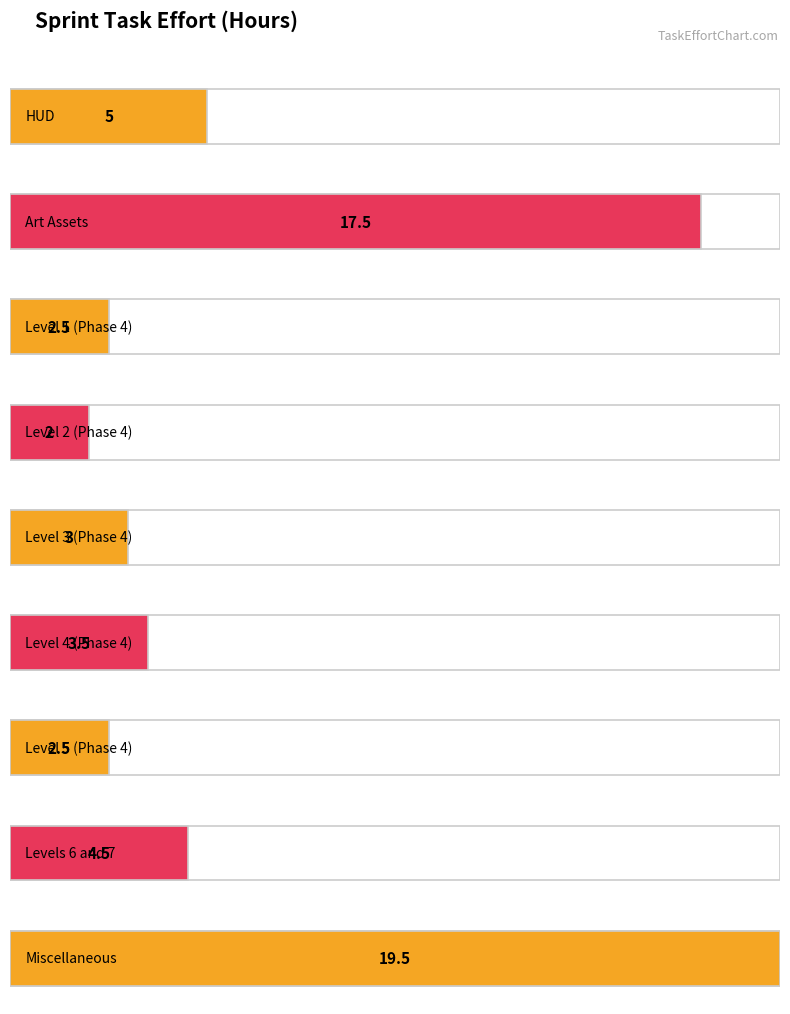

What position from the left is Art Assets?

2